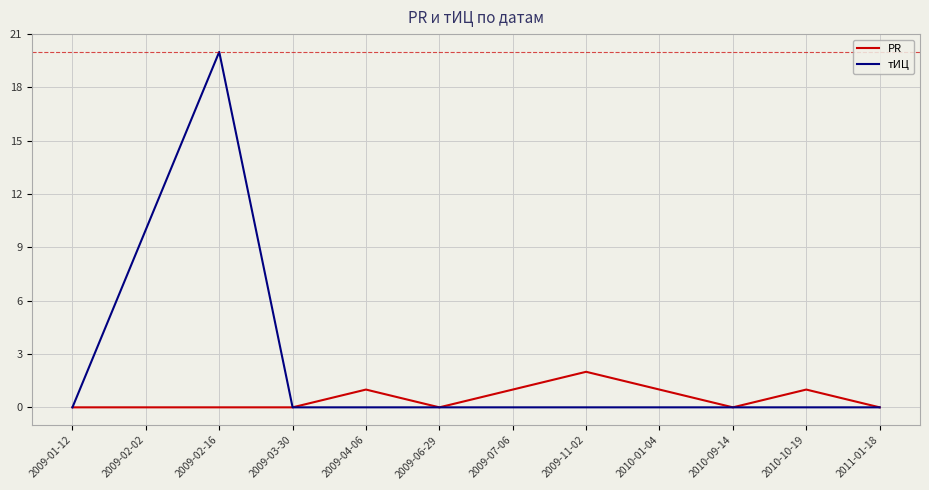

What position from the right is 2009-03-30?

9